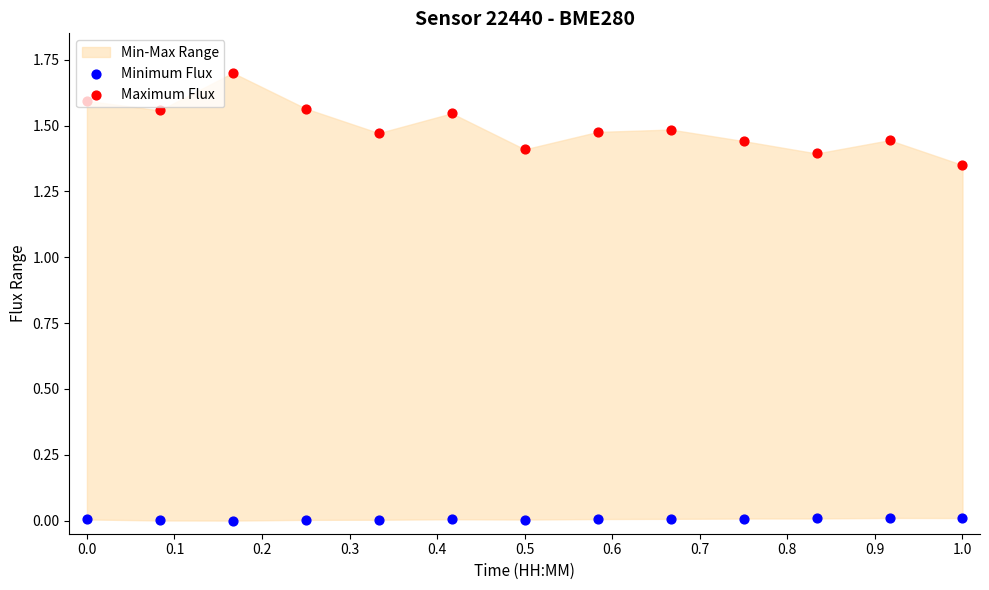

Which series has the largest Y range (max minus min)?

Maximum Flux